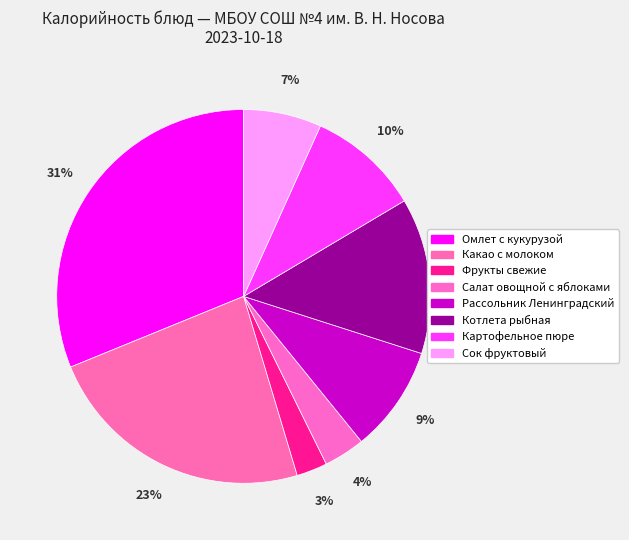

Which slice is the largest?

Омлет с кукурузой